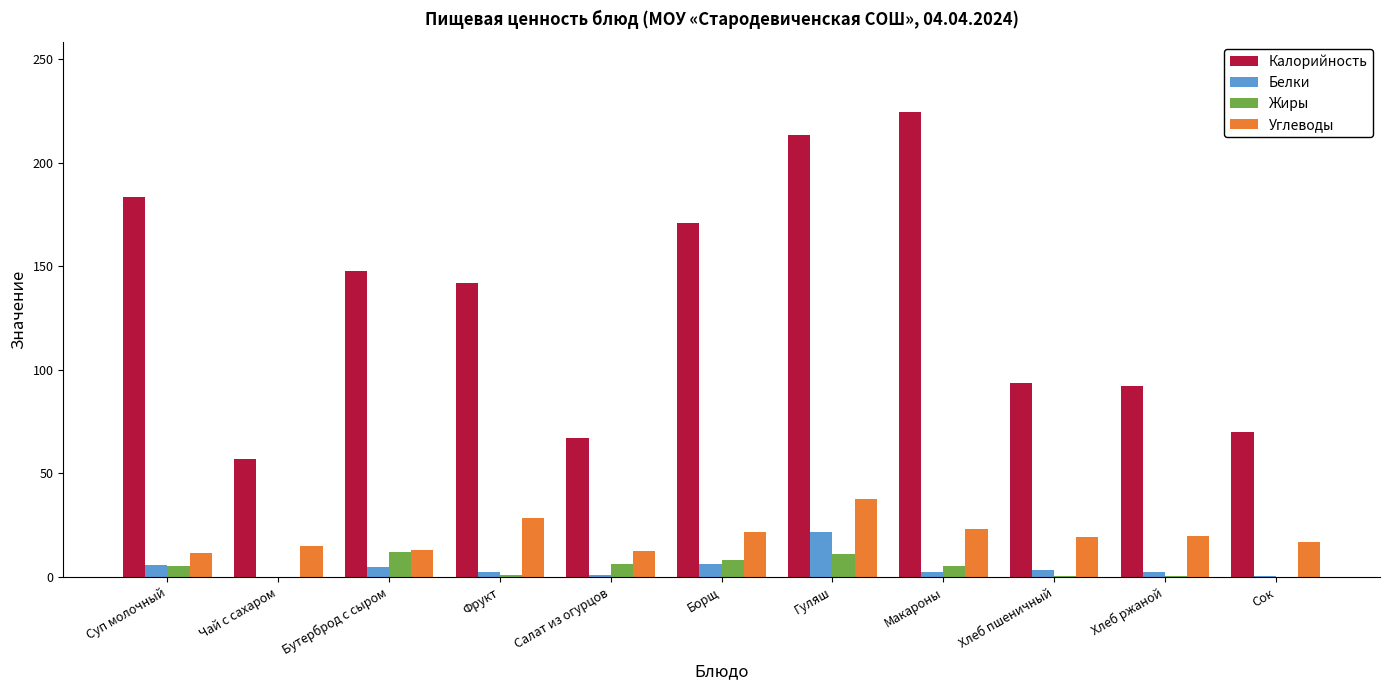

What is the sum of all Жиры values?

50.0